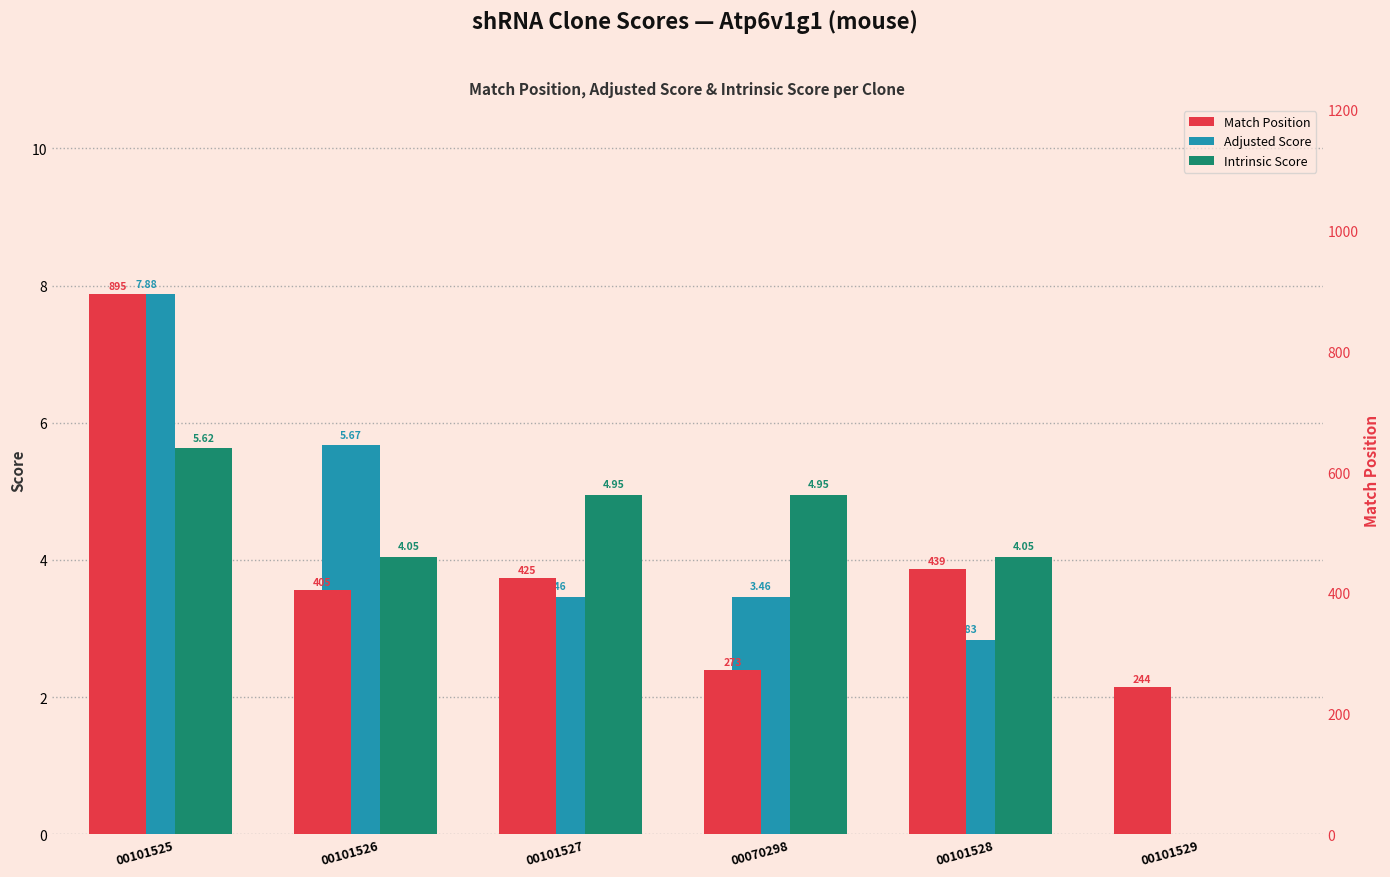

What is the label of the 6th bar from the left?

00101529